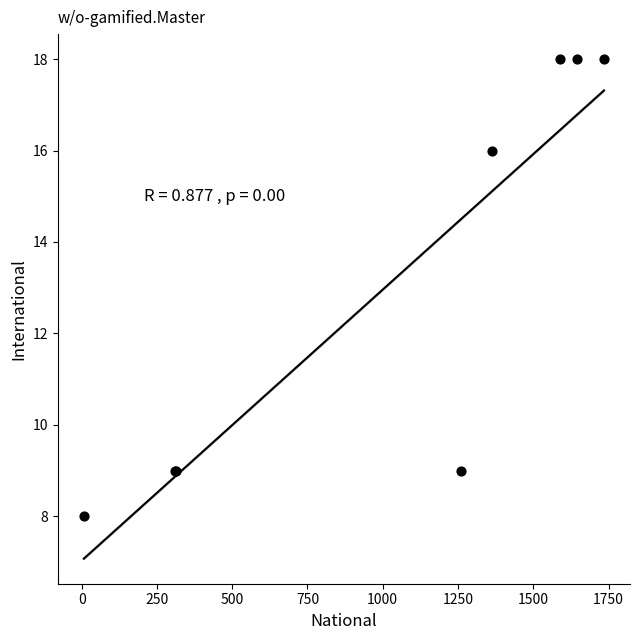

What Y value in the scatter plot is closest to 13?

16